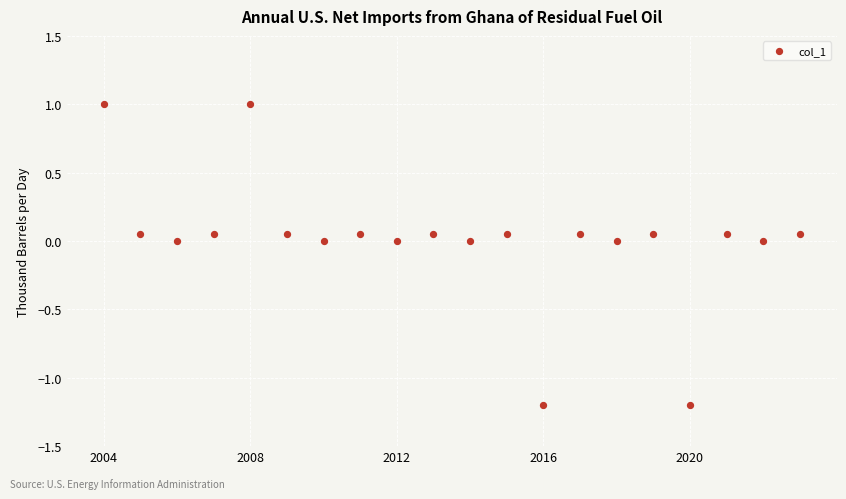

What is the range of Y values (max minus min)?

2.2